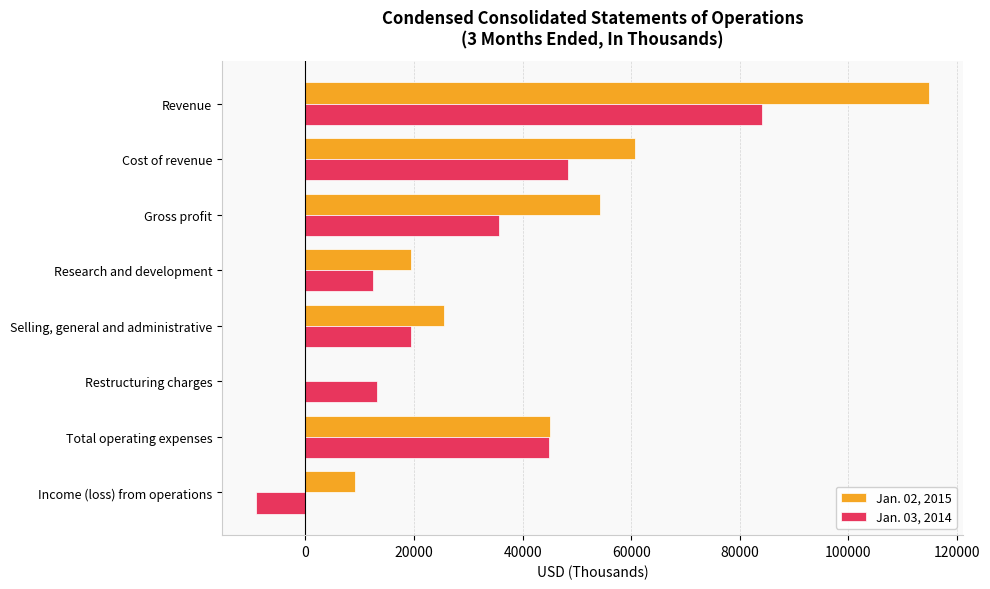

Which series changed the most between Cost of revenue and Restructuring charges?

Jan. 02, 2015